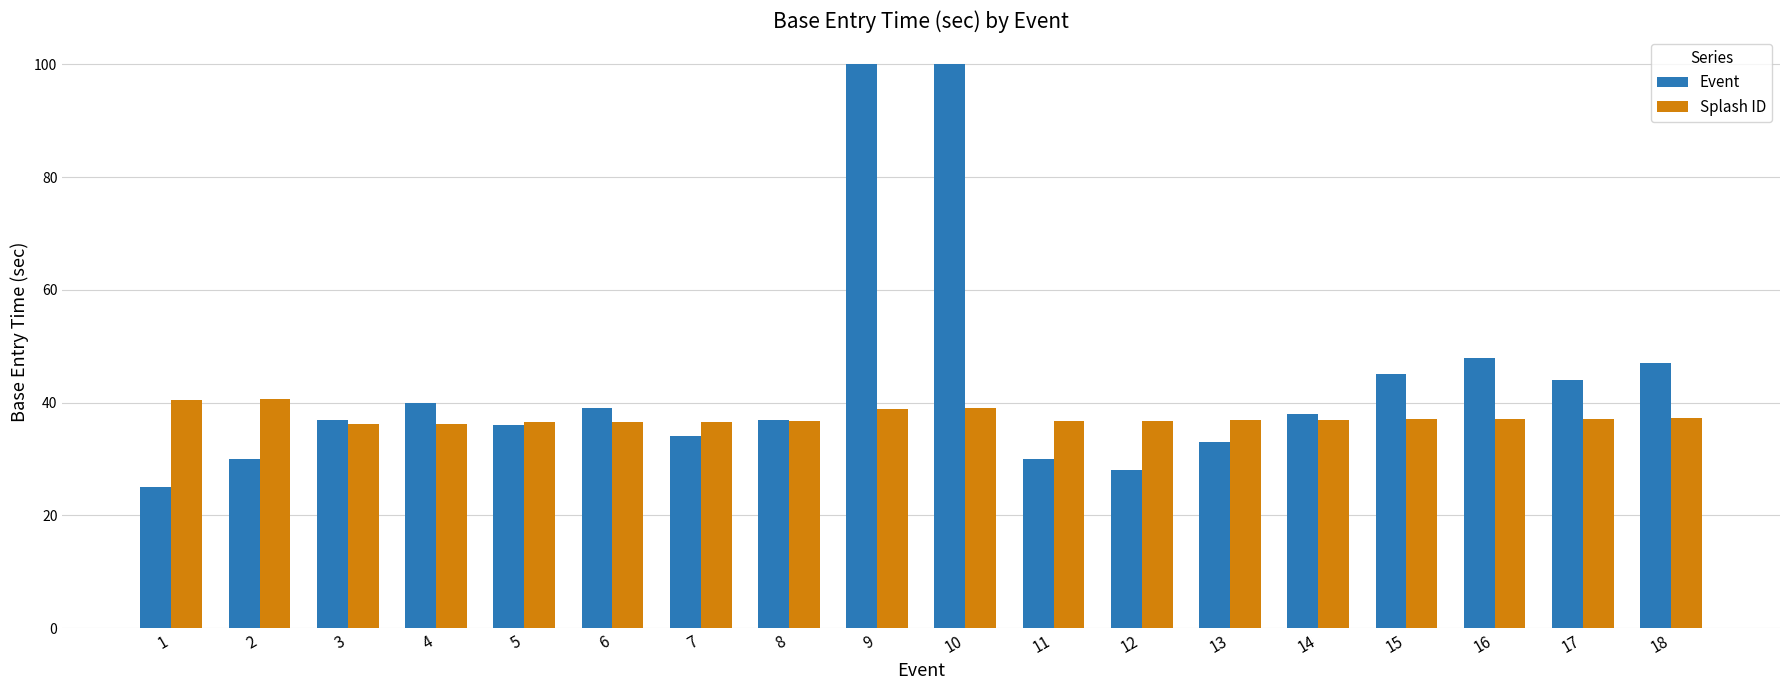

Which series has the largest range (max minus min)?

Event